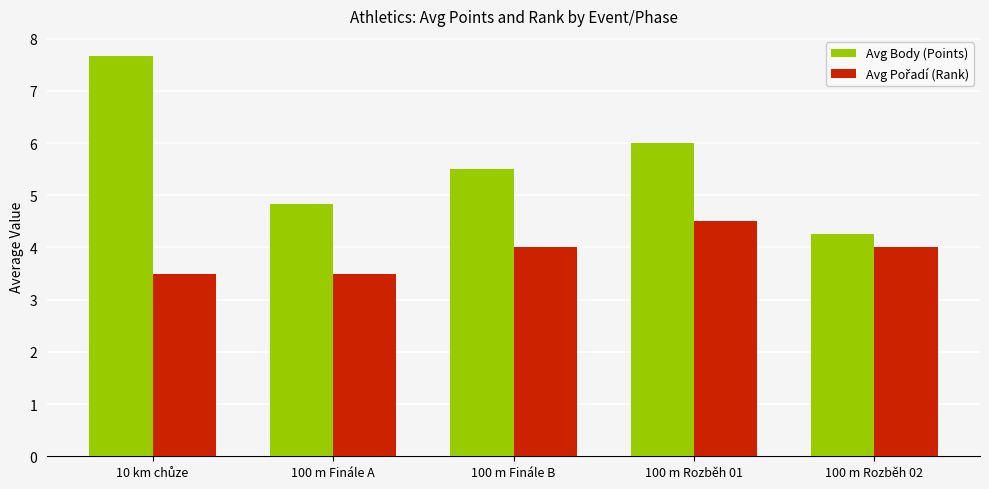

At which label does Avg Body (Points) reach its minimum?

100 m Rozběh 02